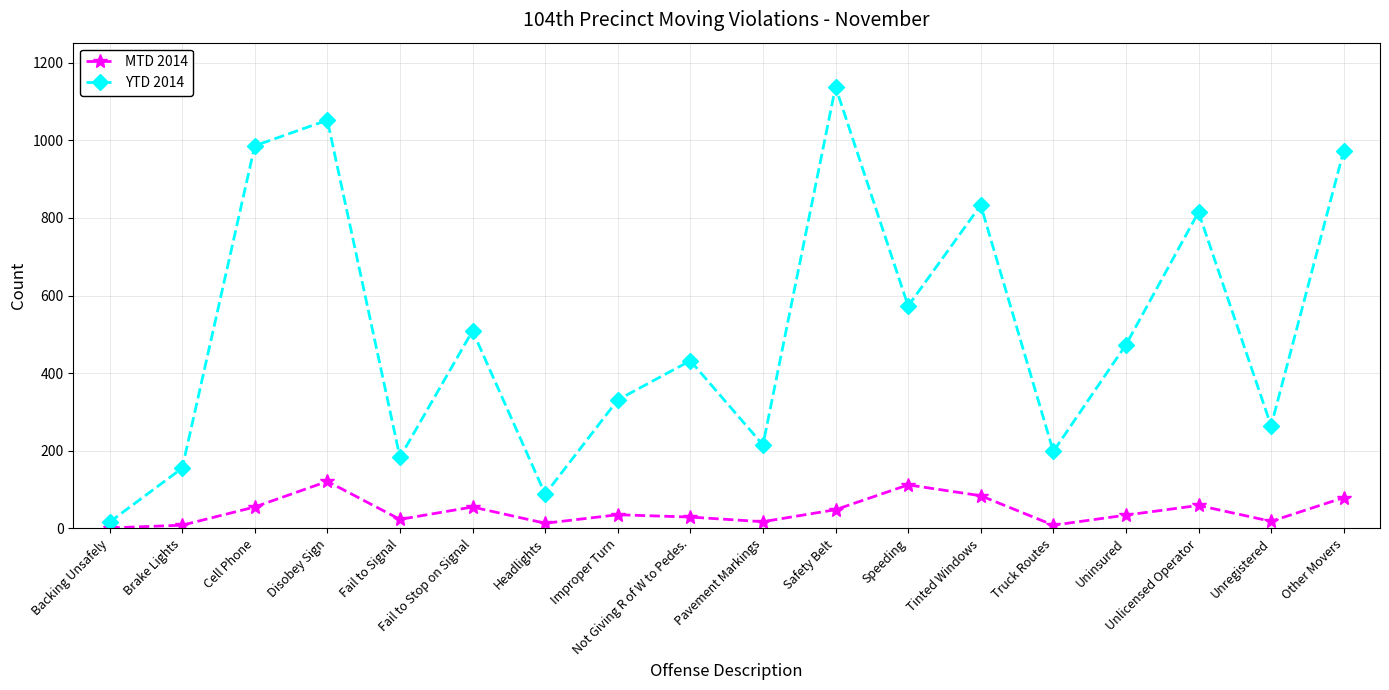

The value of YTD 2014 at Pavement Markings is 150. True or false?

False